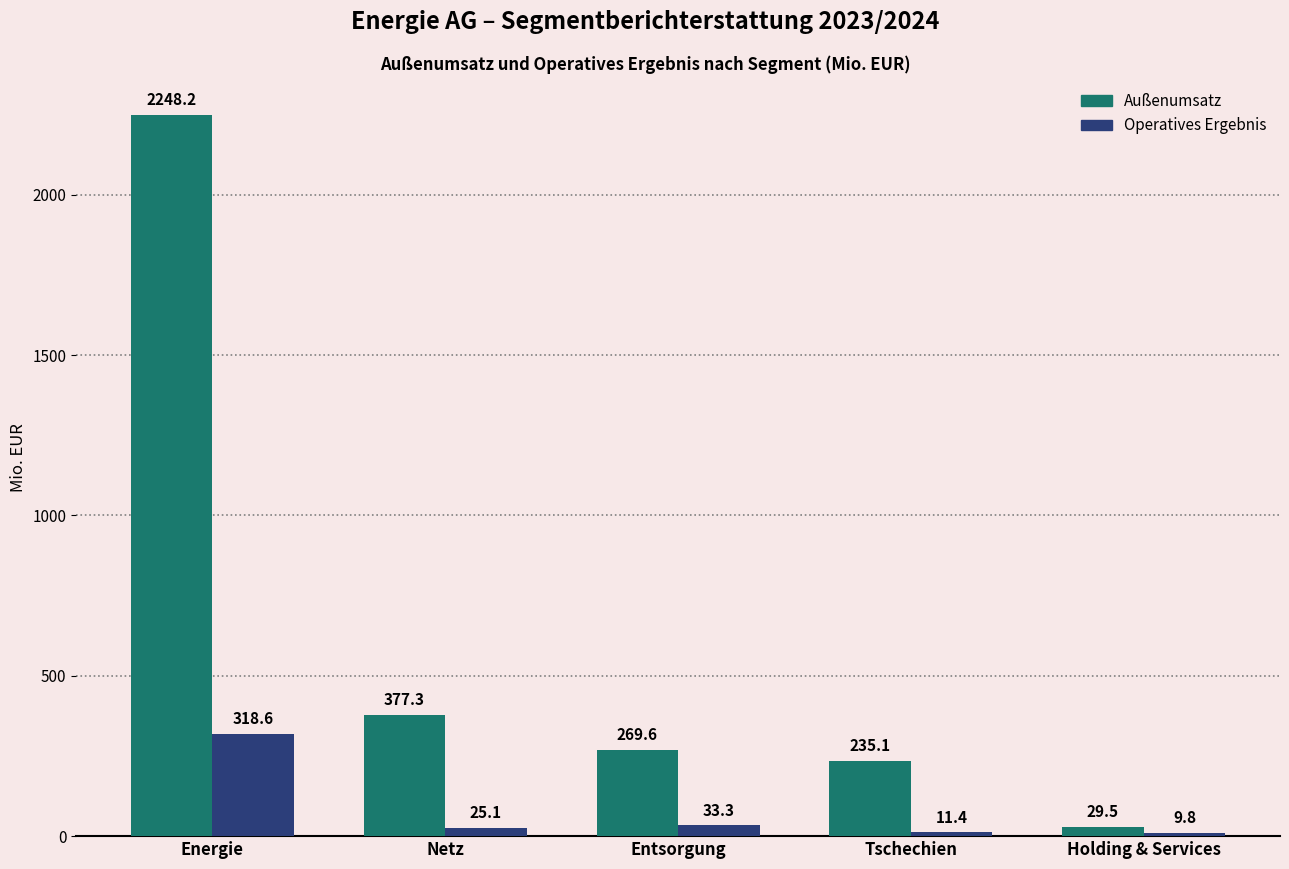

At which label does Außenumsatz first exceed 269?

Energie